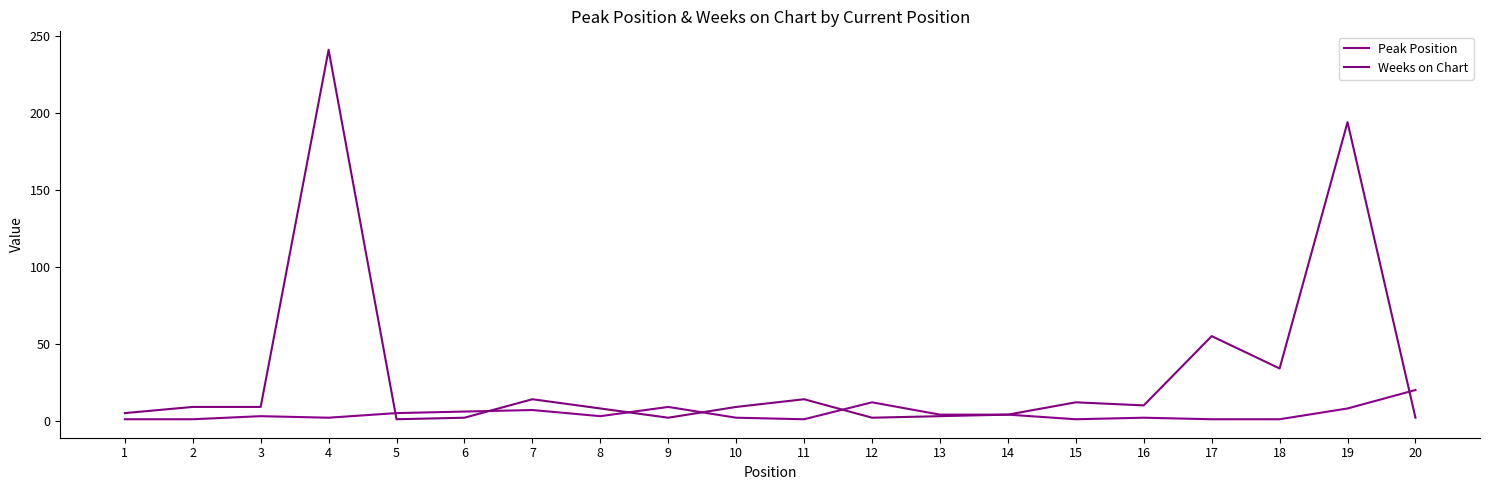

Which category has the lowest value in the Peak Position series?

1